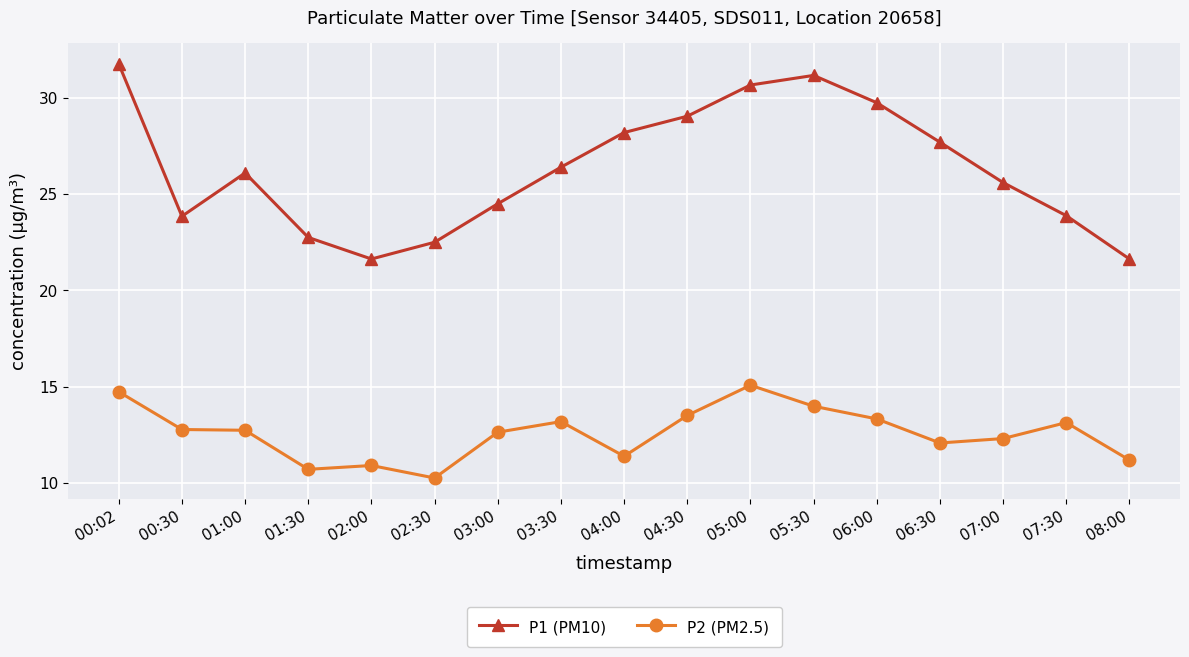

True or false: P2 (PM2.5) has more than 2 interior local peaks.

True